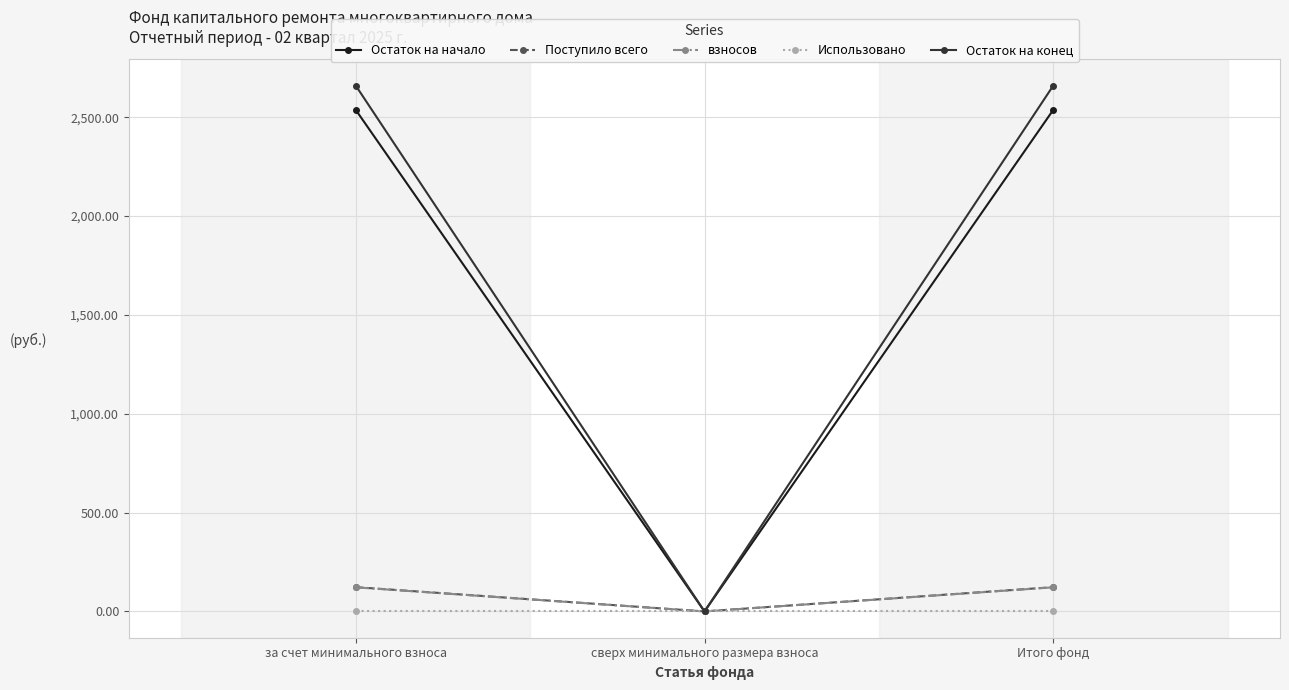

Which series has the largest range (max minus min)?

Остаток на конец